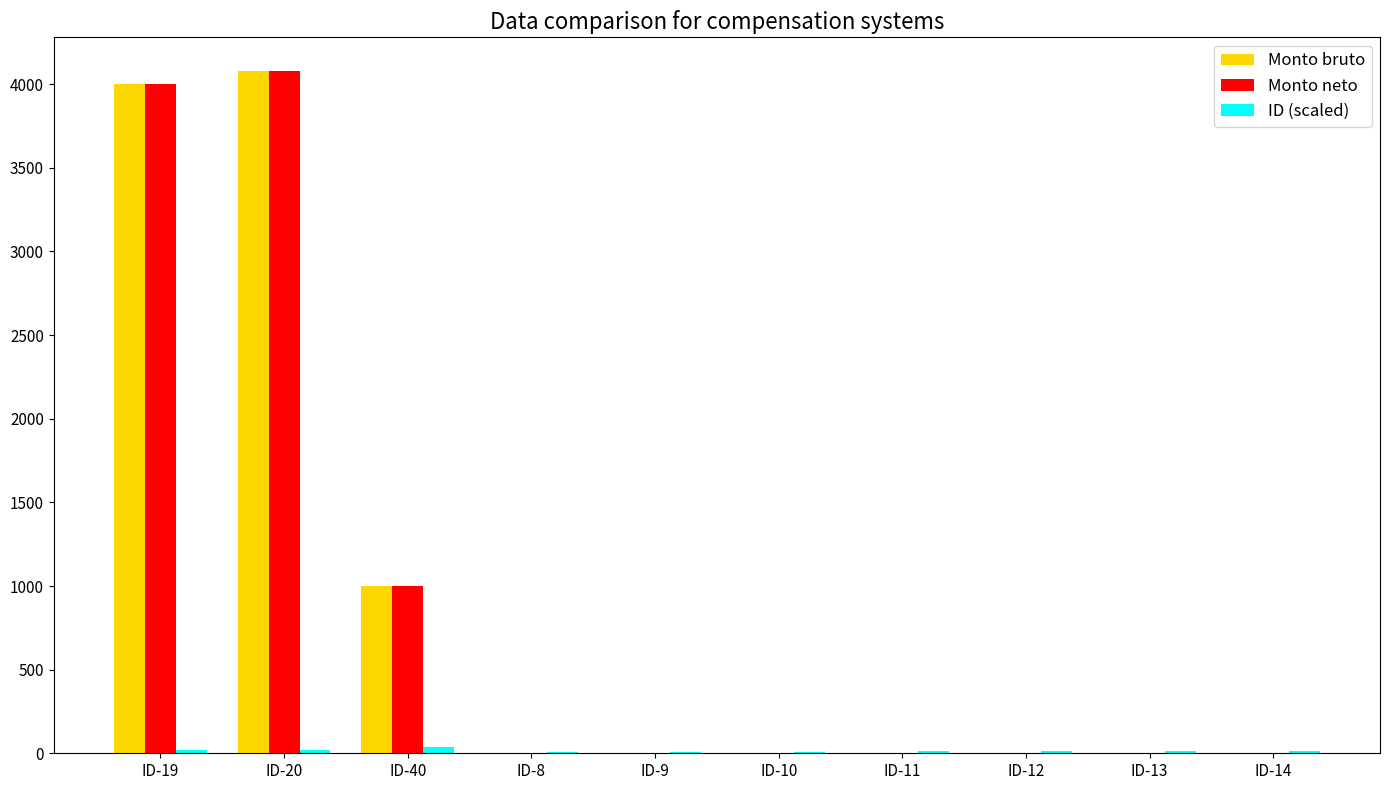

What is the sum of all Monto bruto values?

9076.4